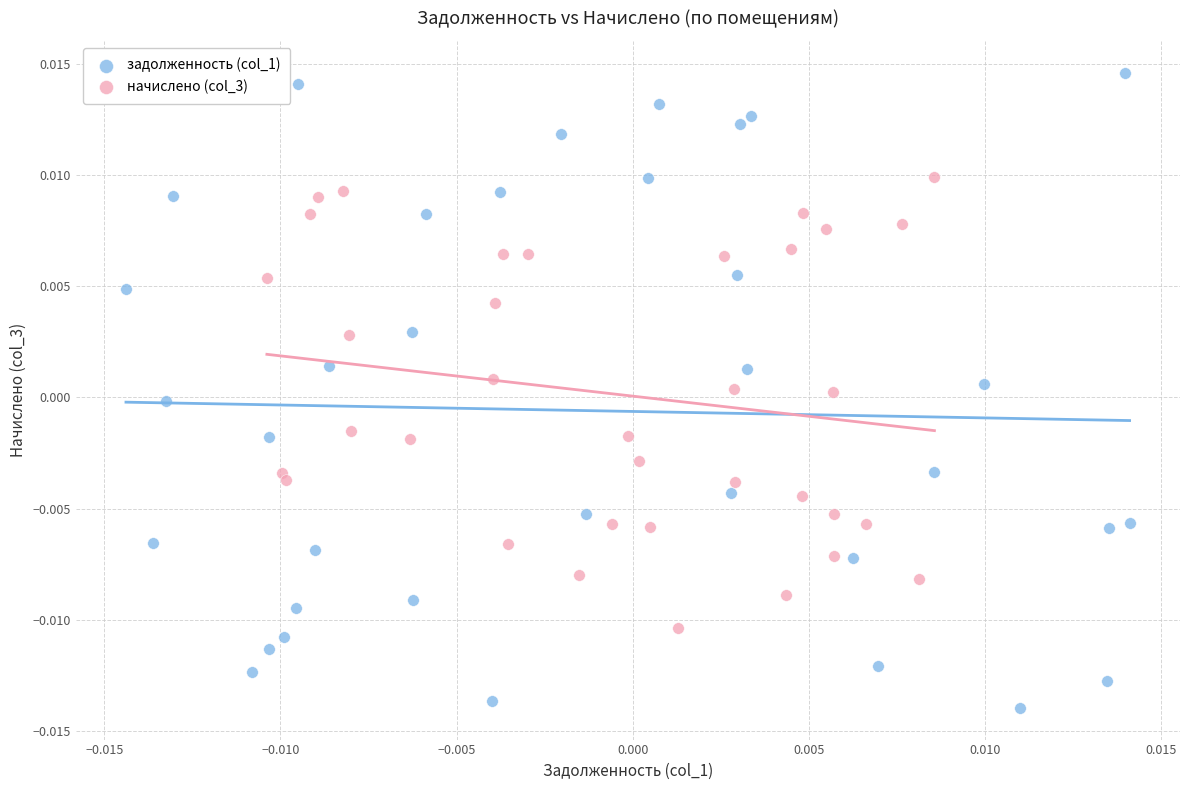

Which series contains the lowest Y value?

задолженность (col_1)